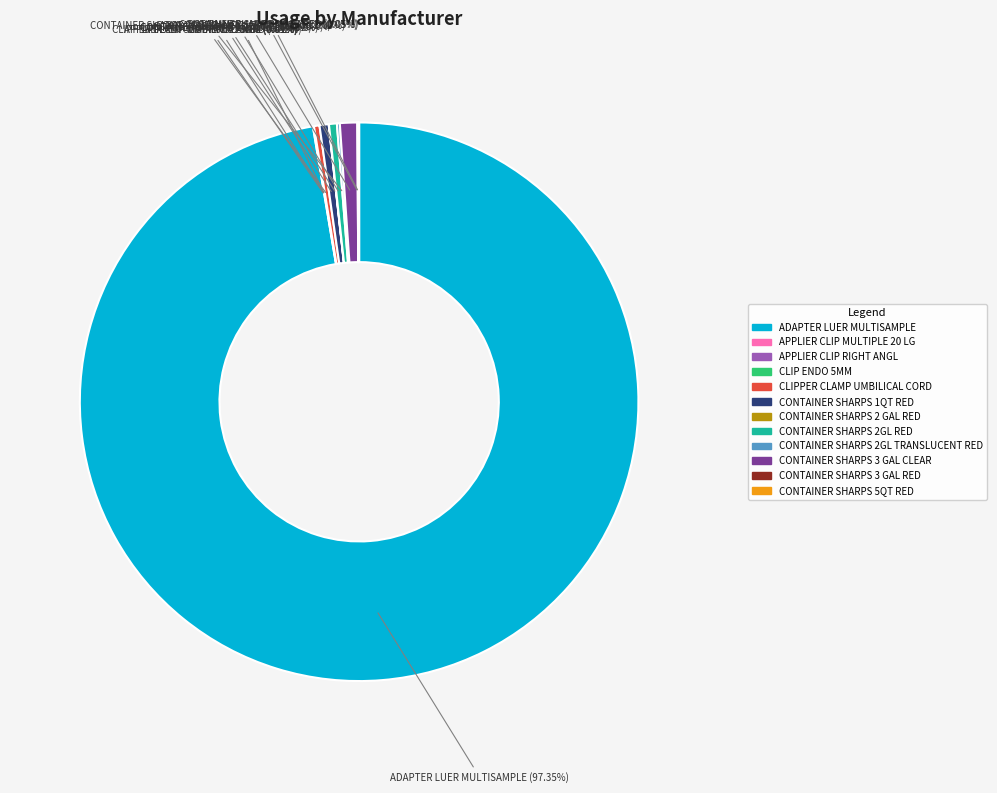

Is there any slice that represents more than half of the pie?

Yes